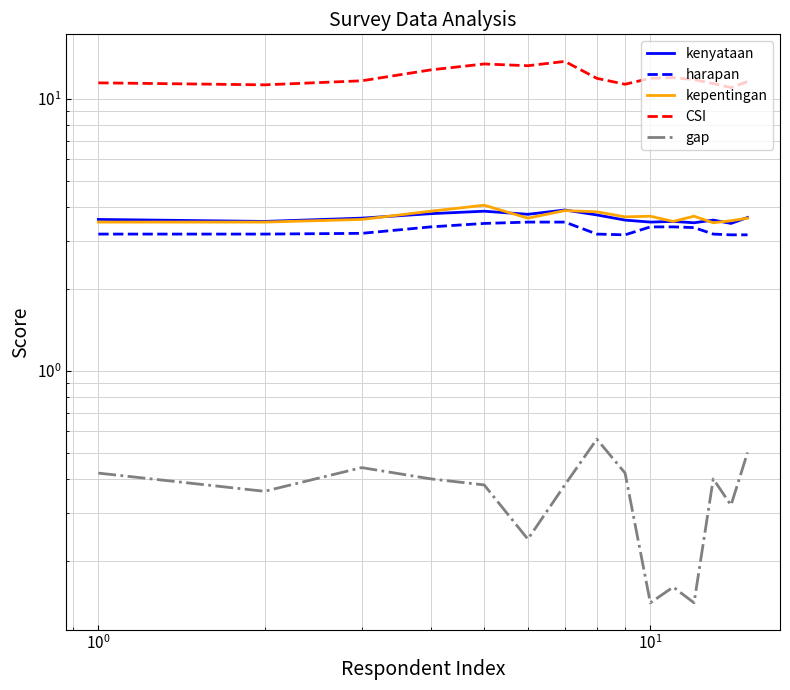

Read the CSI value at $\mathdefault{10^{0}}$.

11.6